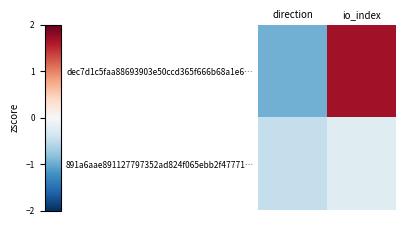

Reading left to right, extract all data points from this chart.

dec7d1c5faa88693903e50ccd365f666b68a1e6…: direction=-1.0	io_index=1.7
891a6aae891127797352ad824f065ebb2f47771…: direction=-0.5	io_index=-0.2